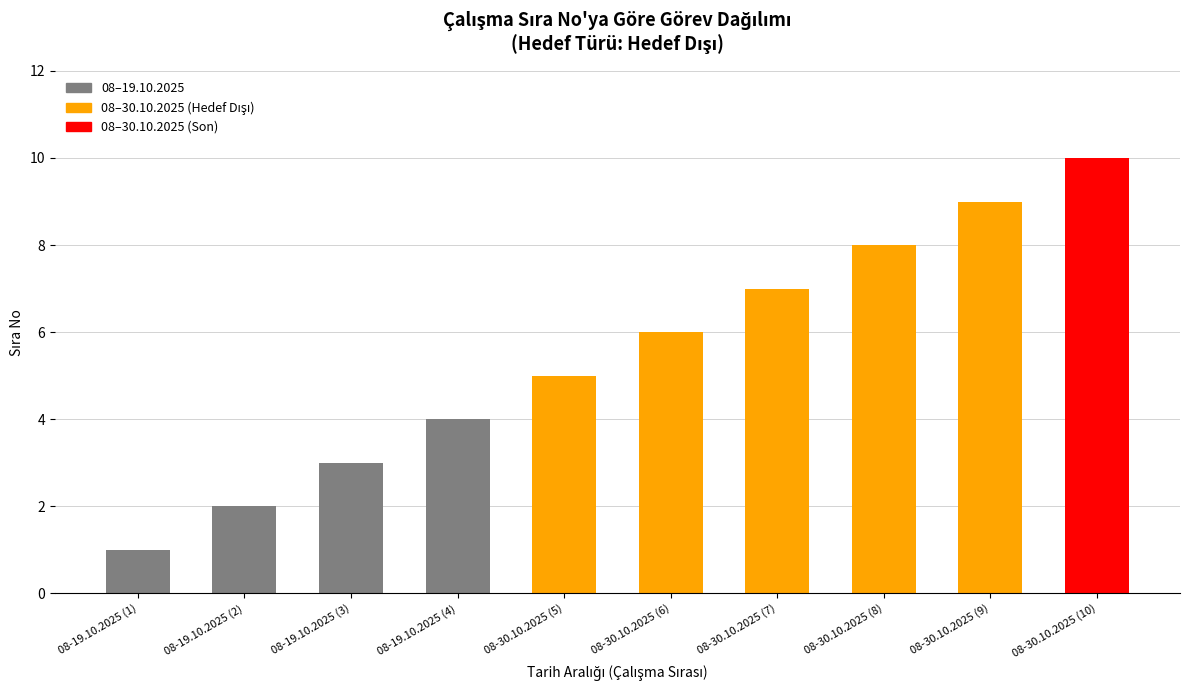

Which label corresponds to the largest value in the chart?

08-30.10.2025 (10)